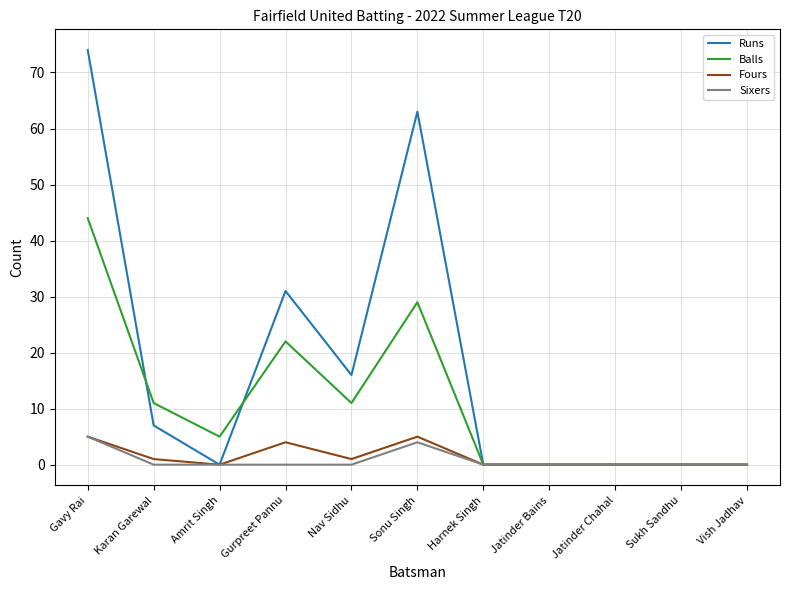

Is it true that Sixers equals 0 at Nav Sidhu?

True